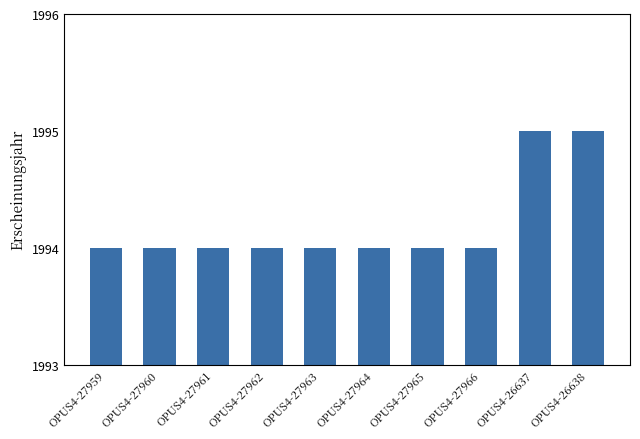

Does the chart contain stacked bars?

No